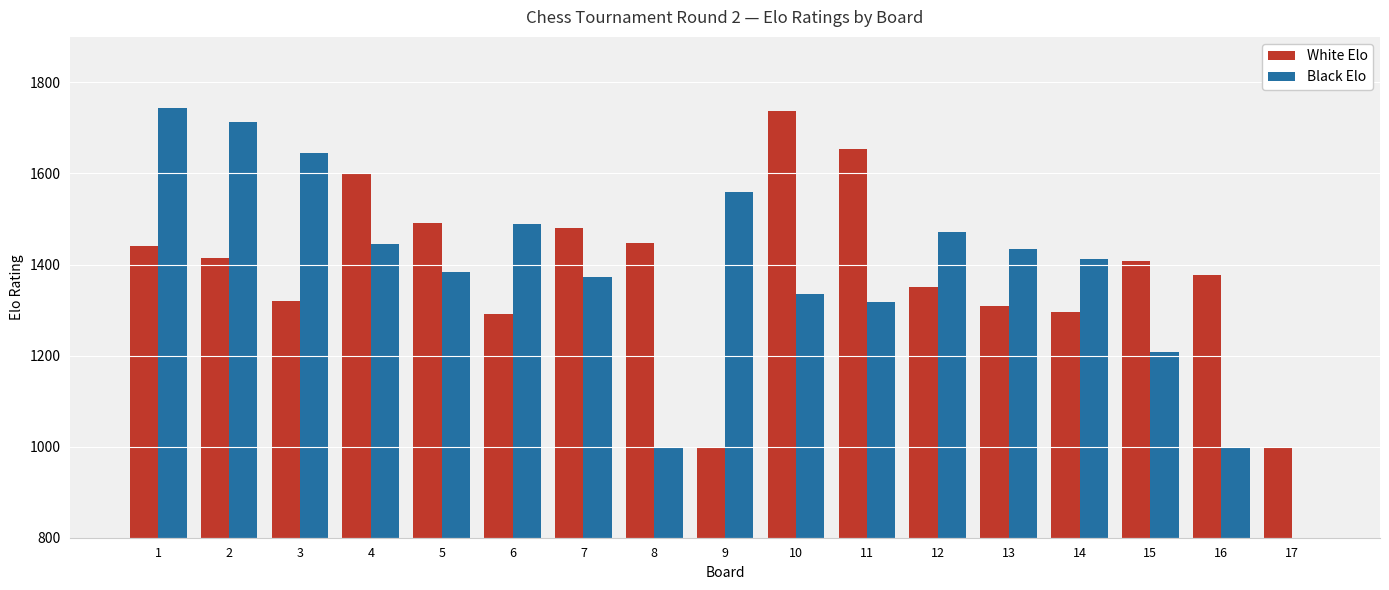

Are the bars grouped side by side (vs. stacked)?

Yes